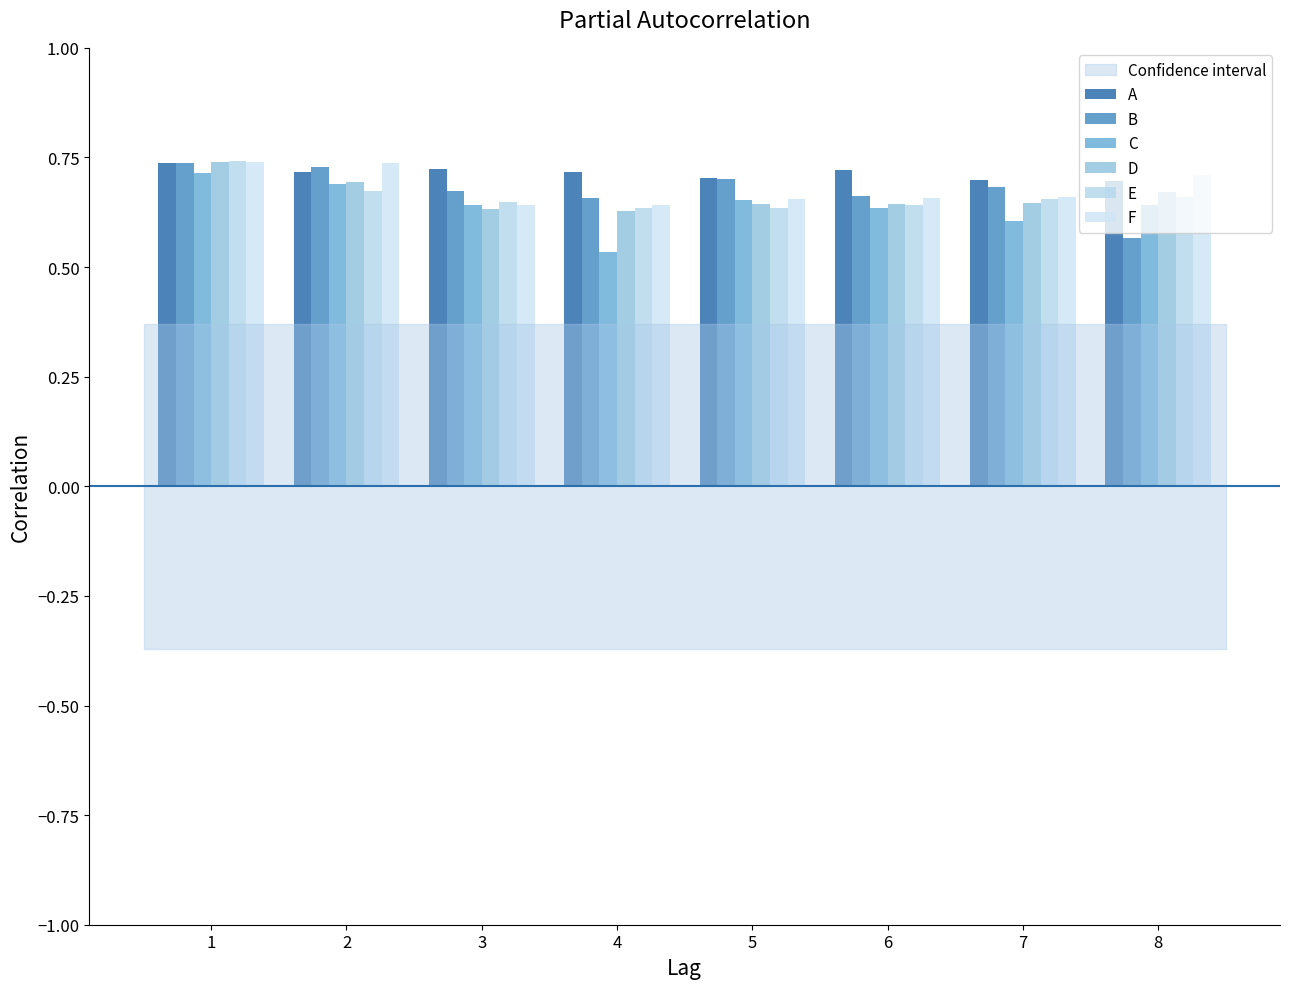

At which category does the chart reach its minimum across all series?

4